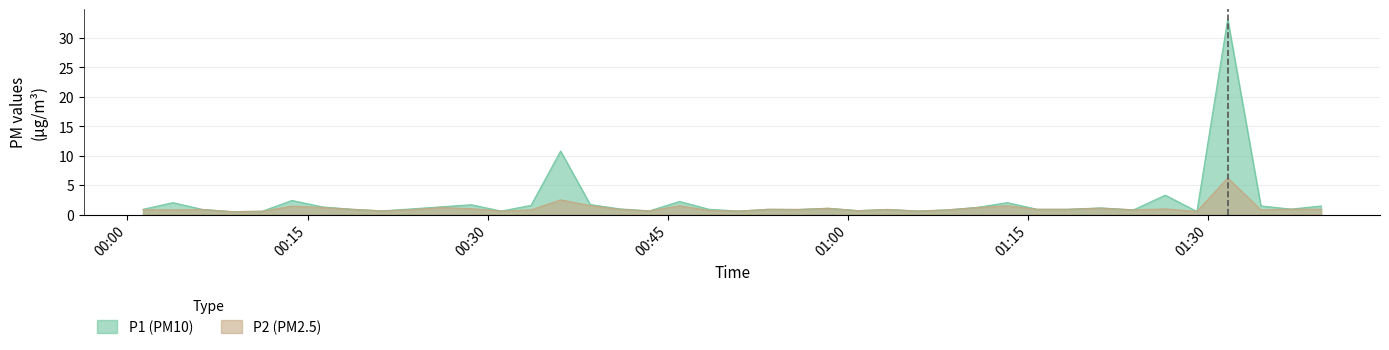

How many lines are shown in the chart?

2